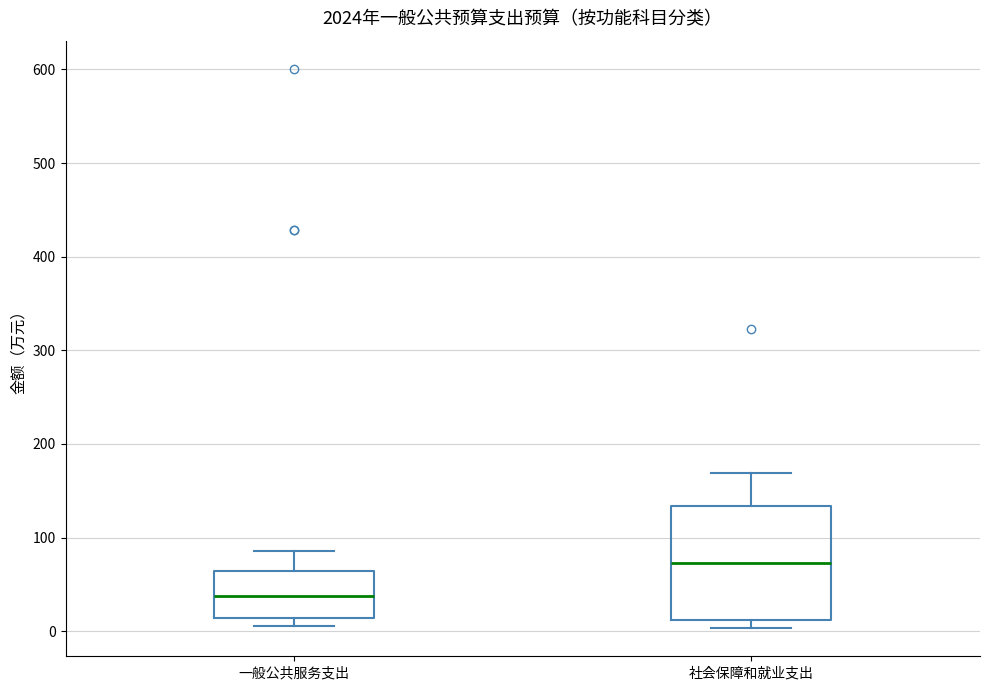

Where is the lower edge of the box for 一般公共服务支出 on the y-axis? The values are not printed on the chart, so give them approximately, as read against the axis.

10